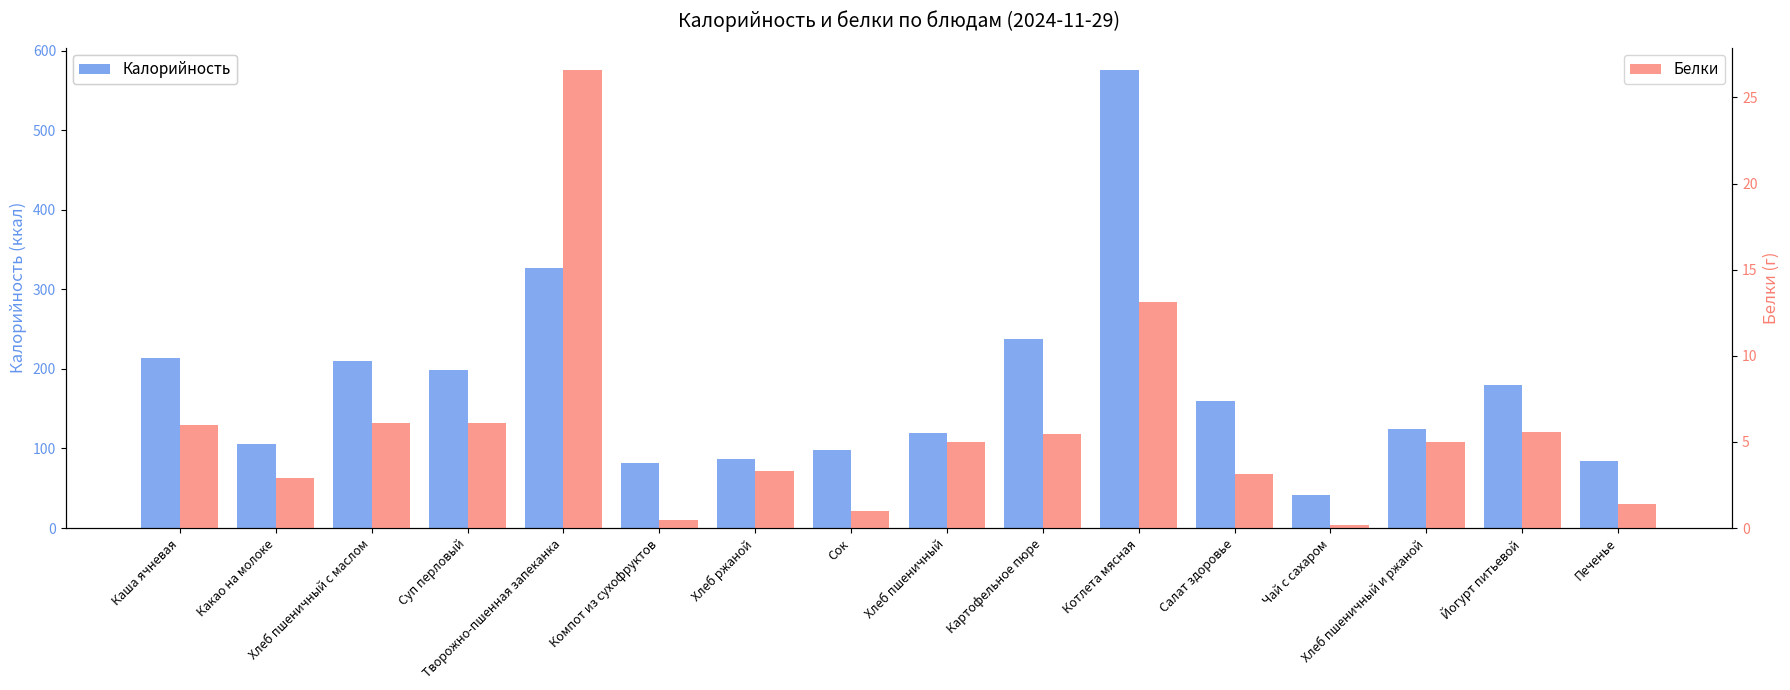

At which category does the chart reach its minimum across all series?

Чай с сахаром